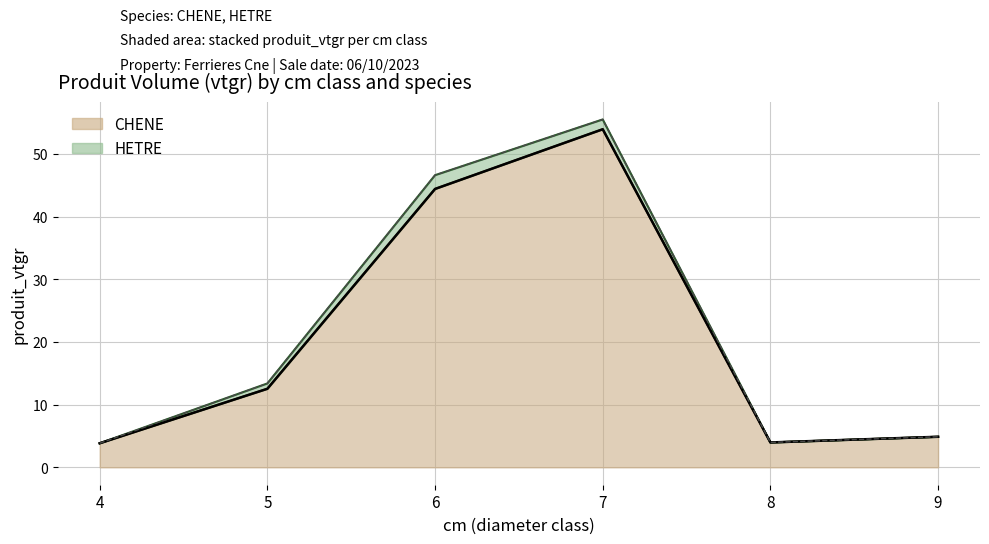

The chart shows a value of 6.7 at 5. True or false?

False